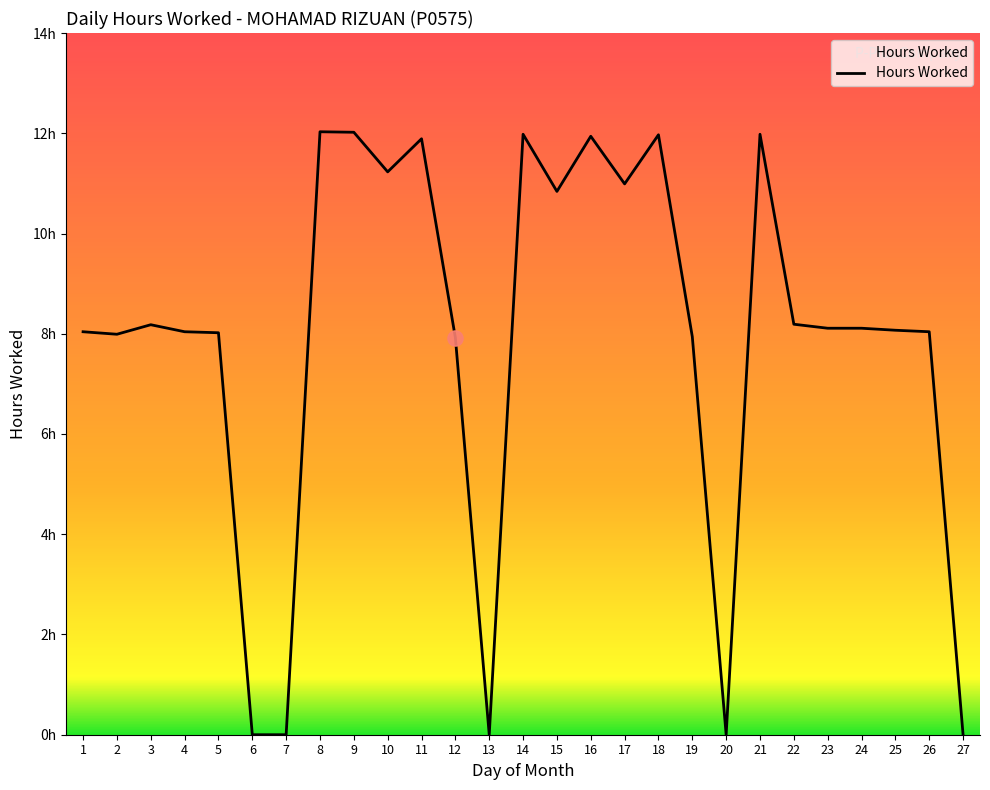

What is the ratio of the value at 26 to the value at 4?

1.0